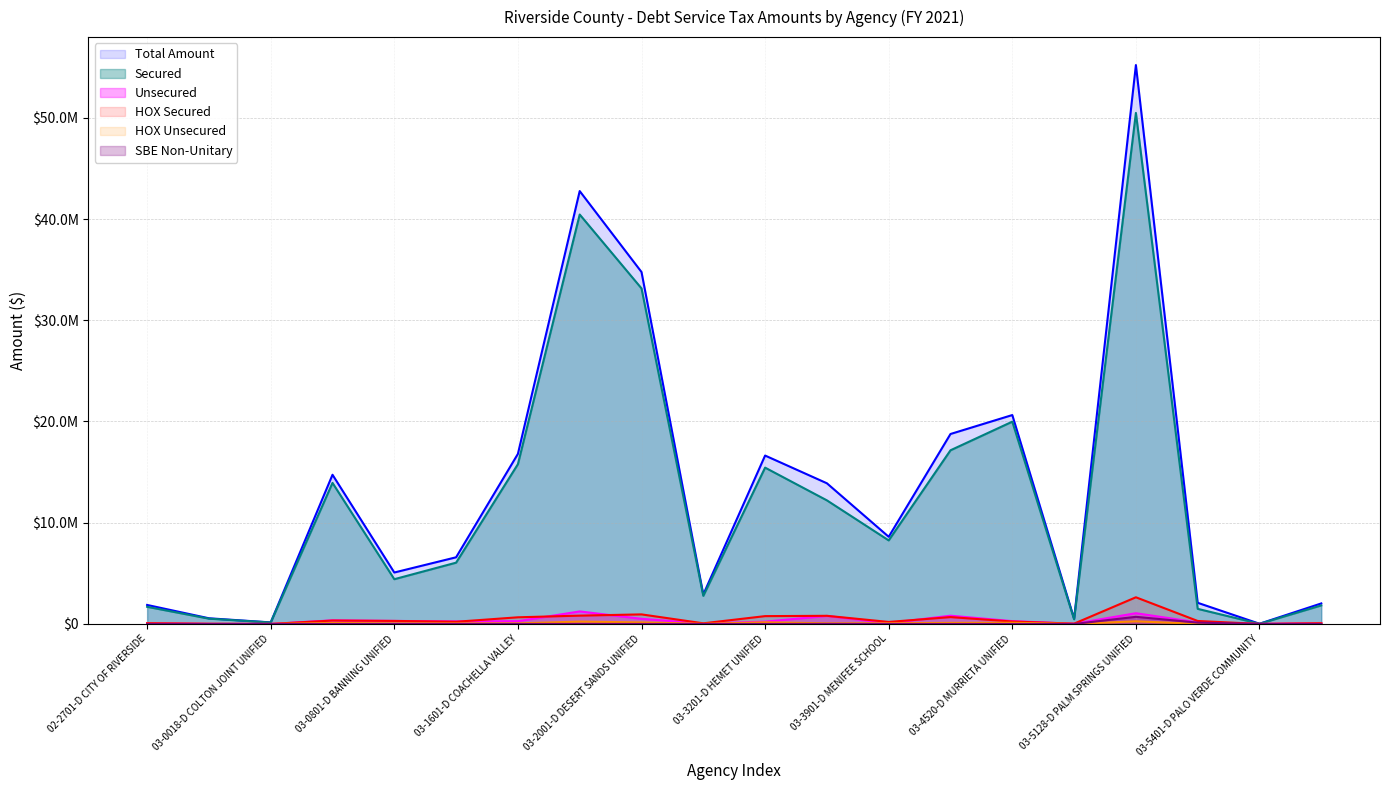

True or false: HOX Unsecured has a value of 154472.7 at 03-1701-D CORONA NORCO UNIFIED.

False